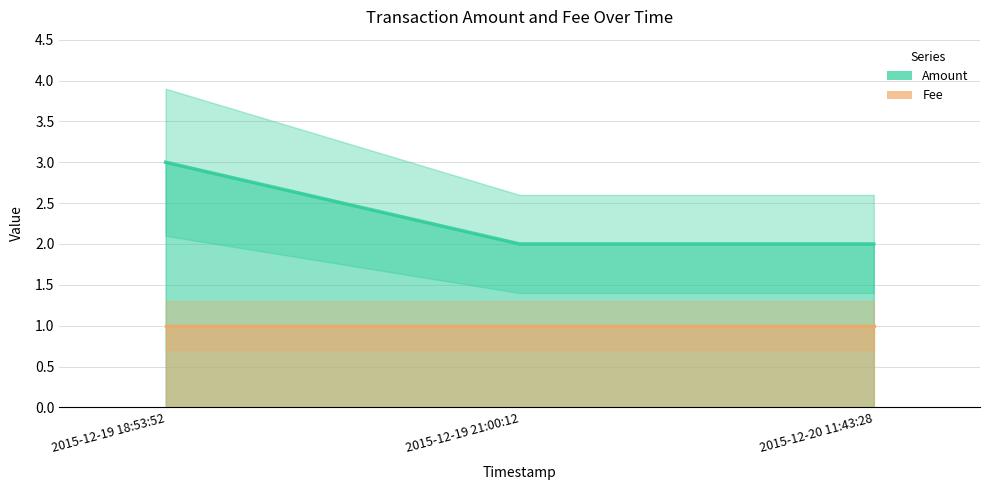

Rank the categories by value from highest to lowest.

2015-12-19 18:53:52, 2015-12-19 21:00:12, 2015-12-20 11:43:28